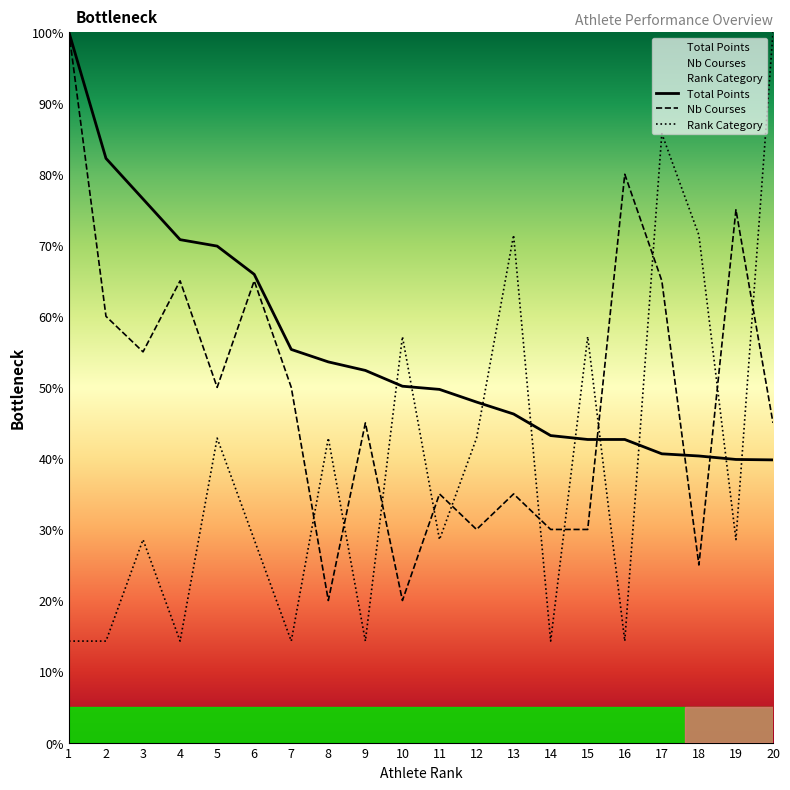

At which category is the sum across all series the highest?

1